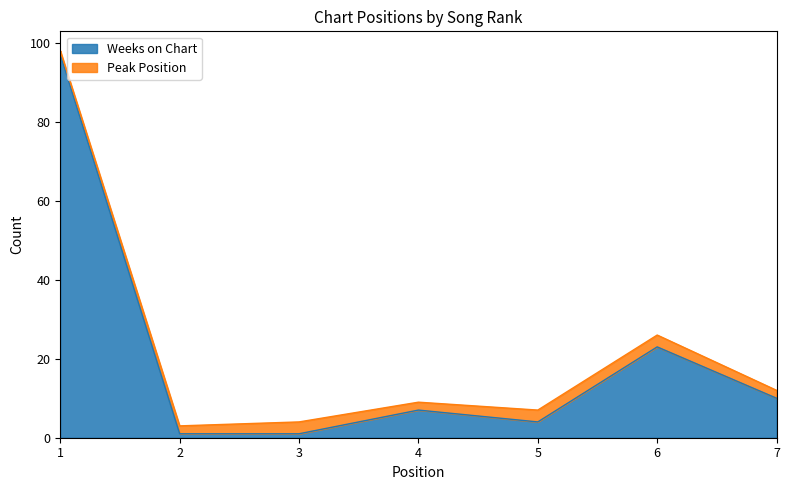

Does the chart have visible grid lines?

No